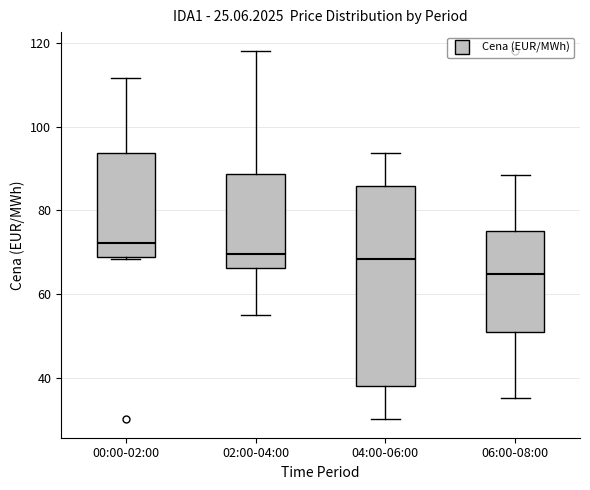

Which box is the tallest, from its lower edge to its upper edge?

04:00-06:00